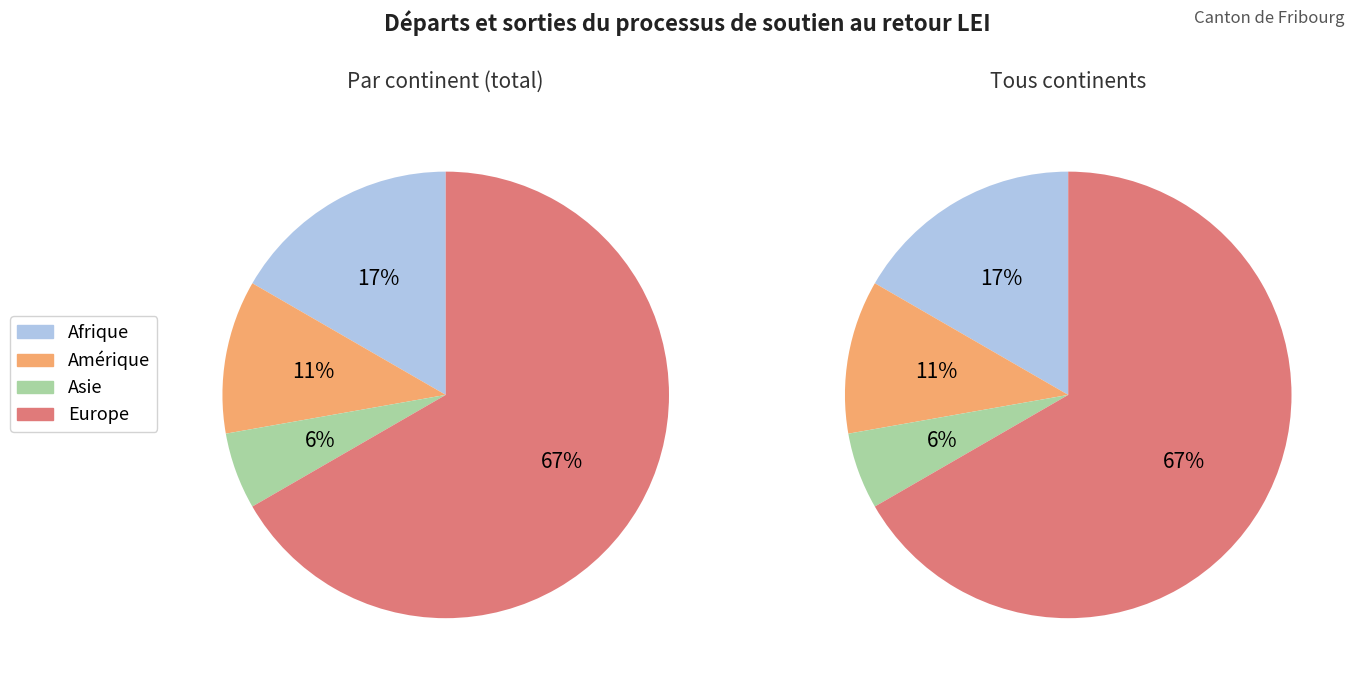

Does Asie account for over 50% of the chart?

No